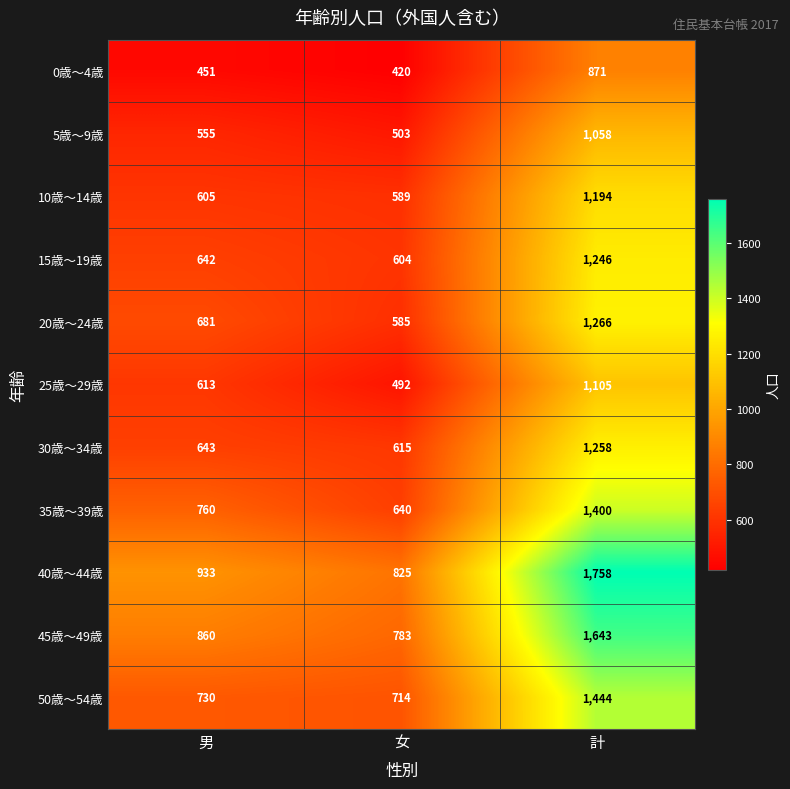

What is the difference between the 45歳～49歳 values at 男 and 女?

77